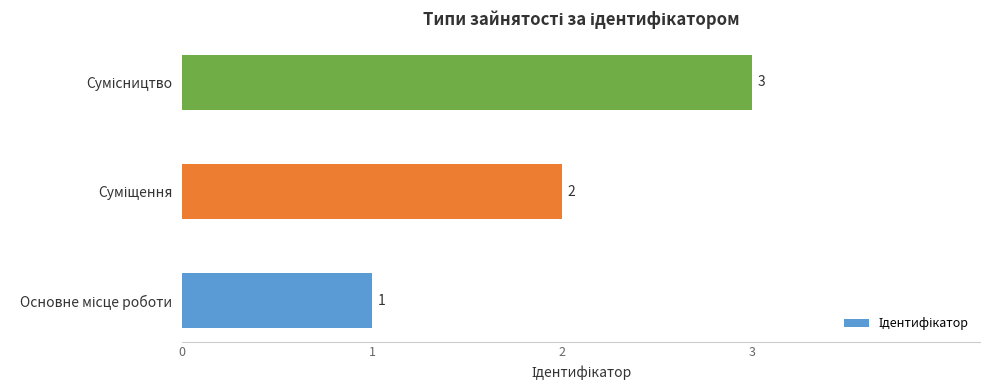

What is the sum of all values?

6